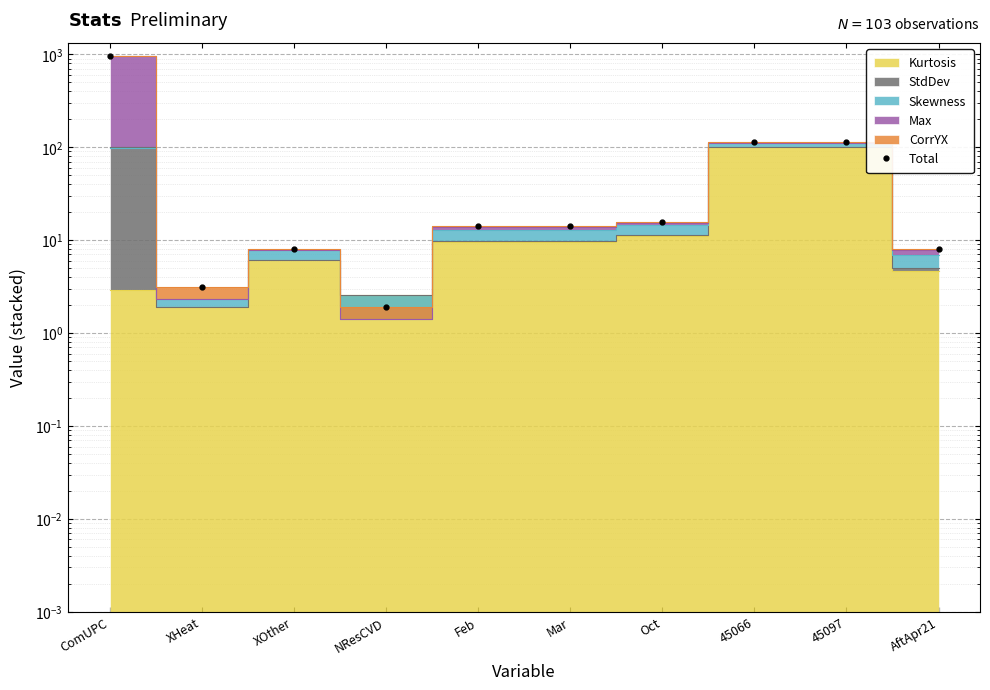

Reading right to left, extract all data points from this chart.

8.0	112.3	112.4	15.7	14.0	14.1	1.9	8.1	3.1	959.6